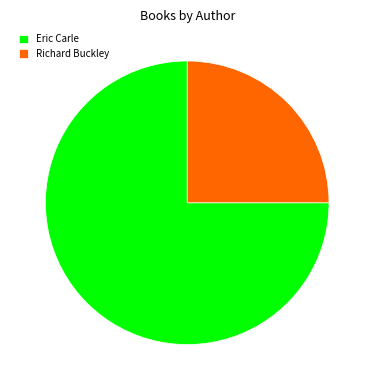

What is the ratio of the value at Eric Carle to the value at Richard Buckley?

3.0